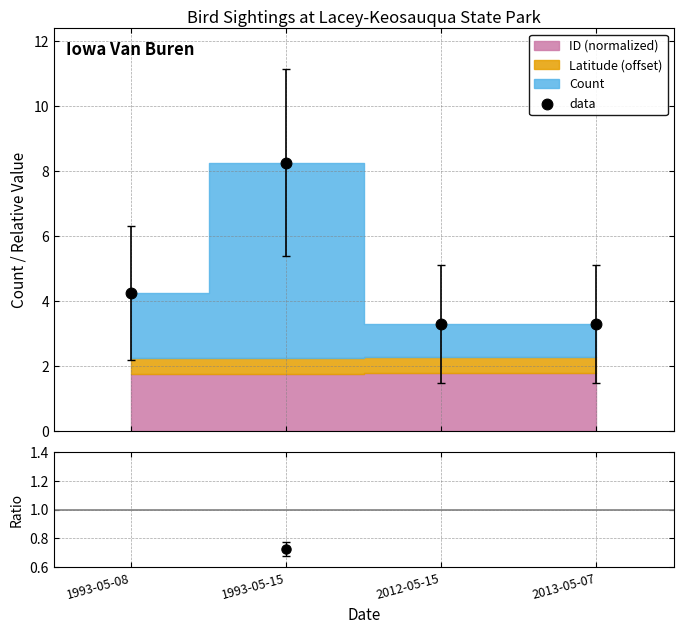

Which series has the largest total across all categories?

data